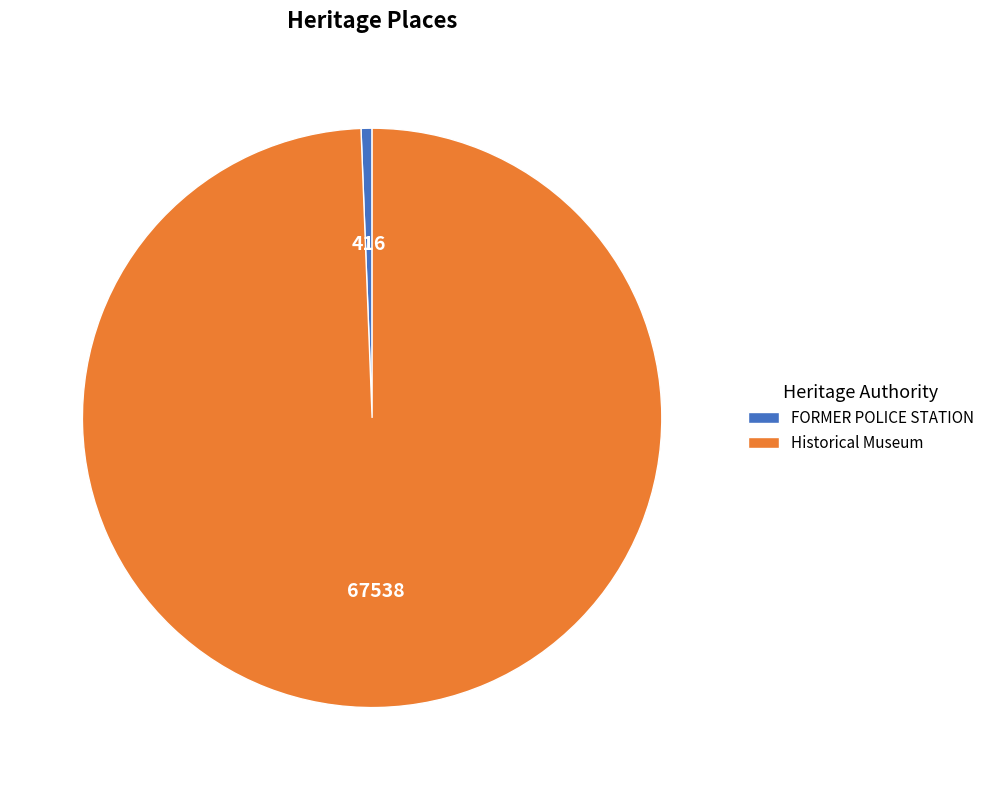

Does FORMER POLICE STATION account for over 50% of the chart?

No